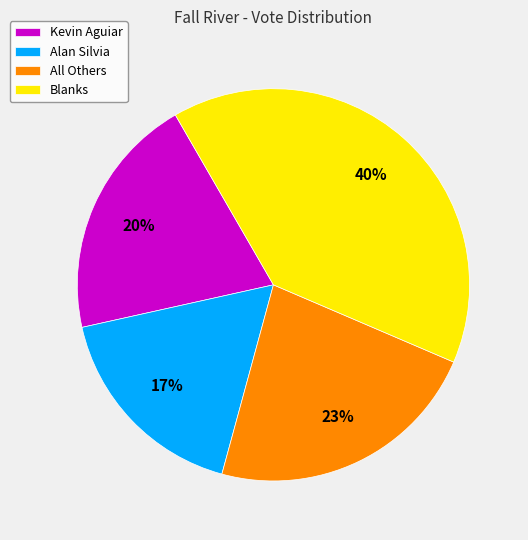

Rank the categories by value from highest to lowest.

Blanks, All Others, Kevin Aguiar, Alan Silvia